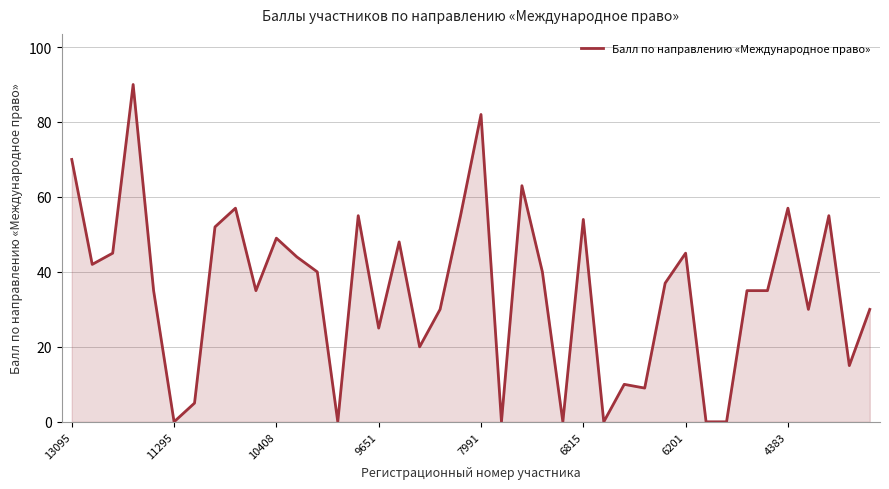

What is the greatest value displayed?

90